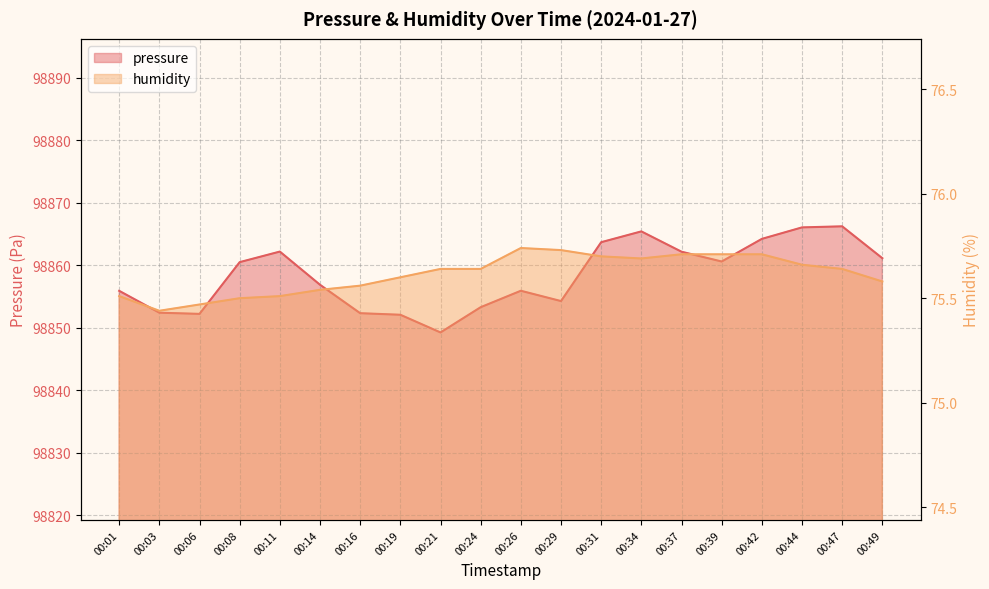

Which category has the lowest value in the humidity series?

00:03